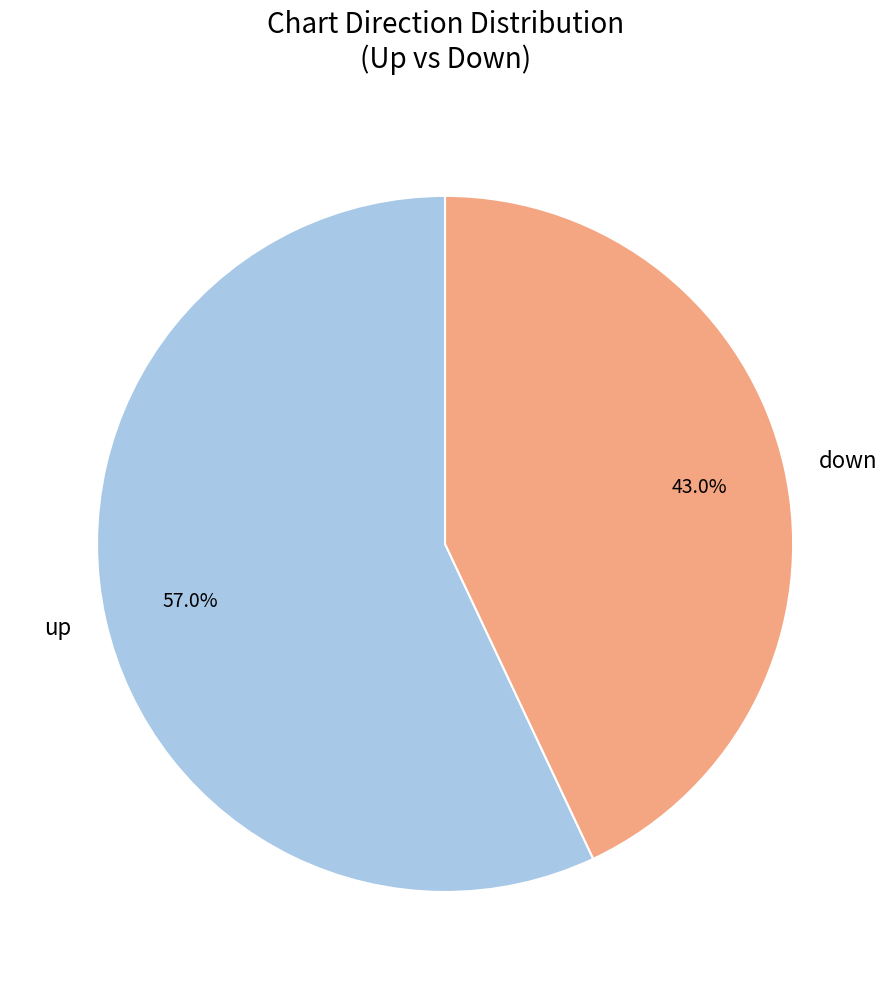

To the nearest percent, what percentage of the pie is down?

43%